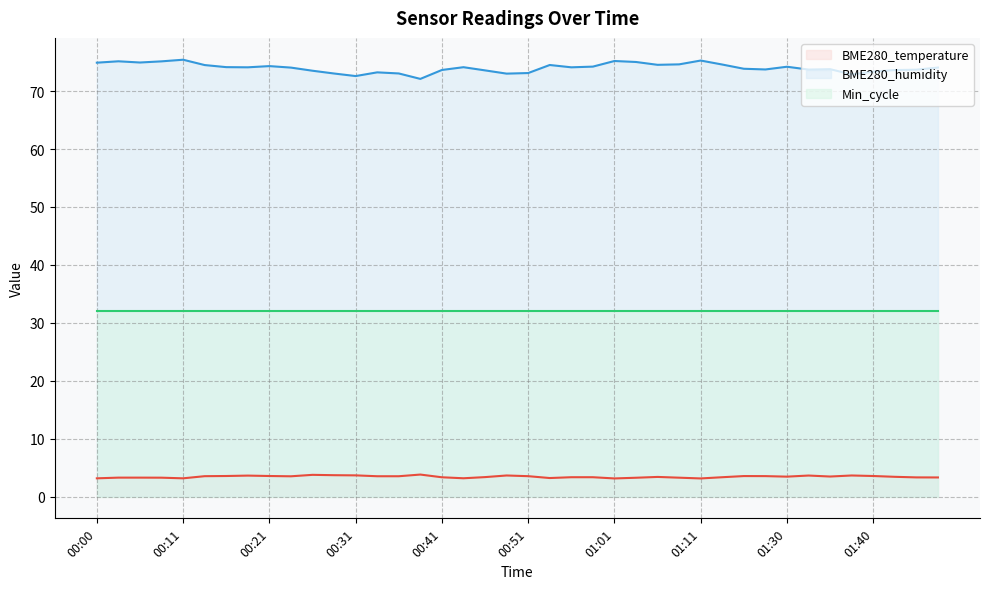

Which series has the largest total across all categories?

BME280_humidity